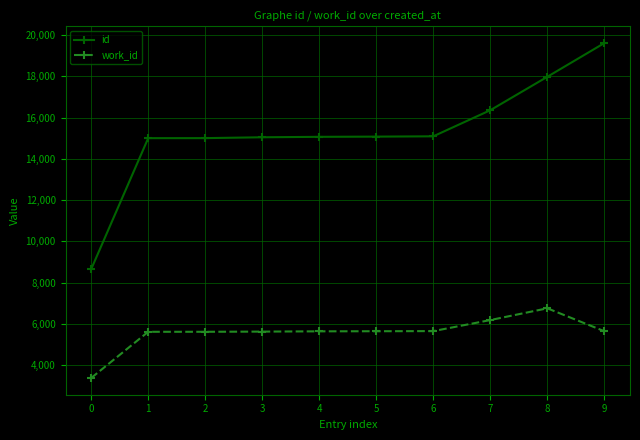

List the series in order of their peak value, highest first.

id, work_id